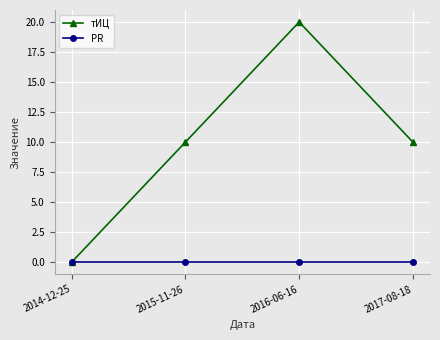

What are all the series names shown in the legend?

тИЦ, PR